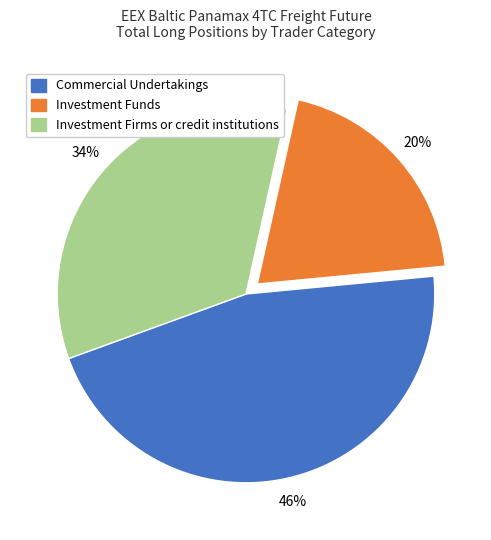

Is there any slice that represents more than half of the pie?

No